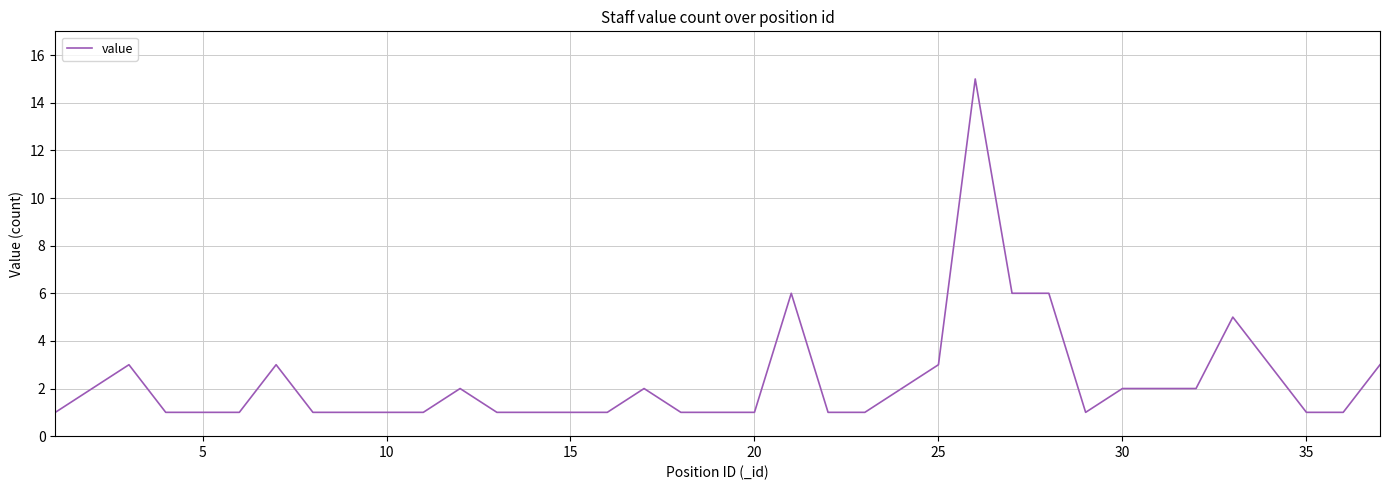

What is the maximum value shown in the chart?

15